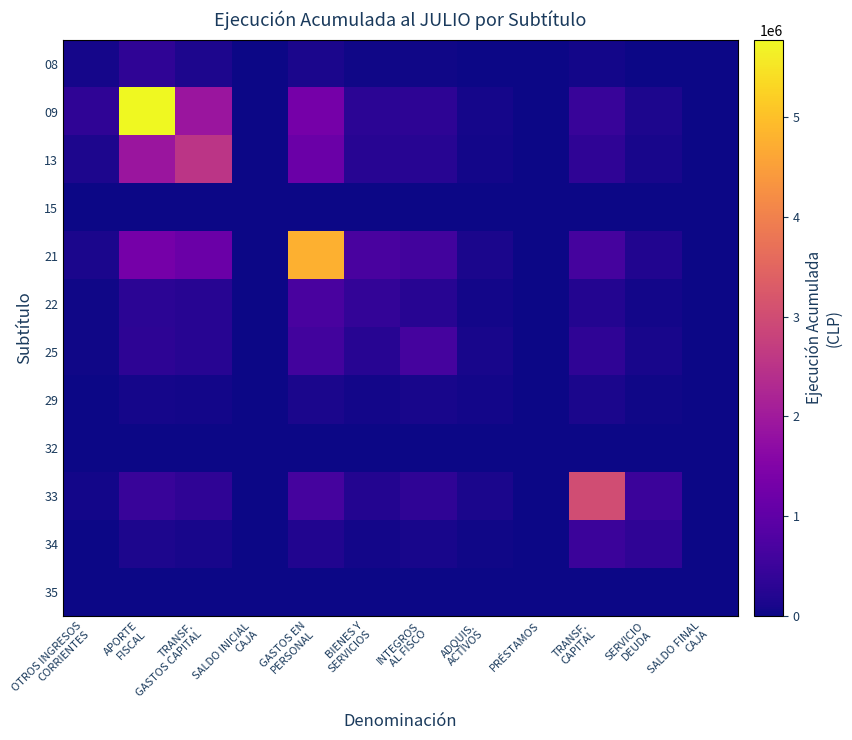

Reading left to right, extract all data points from this chart.

08: OTROS INGRESOS
CORRIENTES=82417.0	APORTE
FISCAL=345046.2	TRANSF.
GASTOS CAPITAL=152572.0	SALDO INICIAL
CAJA=0.0	GASTOS EN
PERSONAL=125446.6	BIENES Y
SERVICIOS=30201.0	INTEGROS
AL FISCO=33150.7	ADQUIS.
ACTIVOS=8345.8	PRÉSTAMOS=0.0	TRANSF.
CAPITAL=49919.0	SERVICIO
DEUDA=15509.7	SALDO FINAL
CAJA=0.0
09: OTROS INGRESOS
CORRIENTES=345046.2	APORTE
FISCAL=5778268.0	TRANSF.
GASTOS CAPITAL=1916269.6	SALDO INICIAL
CAJA=0.0	GASTOS EN
PERSONAL=1312984.1	BIENES Y
SERVICIOS=303453.6	INTEGROS
AL FISCO=323840.0	ADQUIS.
ACTIVOS=79864.0	PRÉSTAMOS=0.0	TRANSF.
CAPITAL=464423.3	SERVICIO
DEUDA=142851.6	SALDO FINAL
CAJA=0.0
13: OTROS INGRESOS
CORRIENTES=152572.0	APORTE
FISCAL=1916269.6	TRANSF.
GASTOS CAPITAL=2542000.0	SALDO INICIAL
CAJA=0.0	GASTOS EN
PERSONAL=1161146.8	BIENES Y
SERVICIOS=251588.8	INTEGROS
AL FISCO=257751.2	ADQUIS.
ACTIVOS=61799.8	PRÉSTAMOS=0.0	TRANSF.
CAPITAL=346541.6	SERVICIO
DEUDA=105276.5	SALDO FINAL
CAJA=0.0
15: OTROS INGRESOS
CORRIENTES=0.0	APORTE
FISCAL=0.0	TRANSF.
GASTOS CAPITAL=0.0	SALDO INICIAL
CAJA=0.0	GASTOS EN
PERSONAL=0.0	BIENES Y
SERVICIOS=0.0	INTEGROS
AL FISCO=0.0	ADQUIS.
ACTIVOS=0.0	PRÉSTAMOS=0.0	TRANSF.
CAPITAL=0.0	SERVICIO
DEUDA=0.0	SALDO FINAL
CAJA=0.0
21: OTROS INGRESOS
CORRIENTES=125446.6	APORTE
FISCAL=1312984.1	TRANSF.
GASTOS CAPITAL=1161146.8	SALDO INICIAL
CAJA=0.0	GASTOS EN
PERSONAL=4773547.0	BIENES Y
SERVICIOS=689531.5	INTEGROS
AL FISCO=588684.0	ADQUIS.
ACTIVOS=127031.4	PRÉSTAMOS=0.0	TRANSF.
CAPITAL=633179.7	SERVICIO
DEUDA=185485.1	SALDO FINAL
CAJA=0.0
22: OTROS INGRESOS
CORRIENTES=30201.0	APORTE
FISCAL=303453.6	TRANSF.
GASTOS CAPITAL=251588.8	SALDO INICIAL
CAJA=0.0	GASTOS EN
PERSONAL=689531.5	BIENES Y
SERVICIOS=398407.0	INTEGROS
AL FISCO=255103.5	ADQUIS.
ACTIVOS=48932.0	PRÉSTAMOS=0.0	TRANSF.
CAPITAL=219508.4	SERVICIO
DEUDA=62517.1	SALDO FINAL
CAJA=0.0
25: OTROS INGRESOS
CORRIENTES=33150.7	APORTE
FISCAL=323840.0	TRANSF.
GASTOS CAPITAL=257751.2	SALDO INICIAL
CAJA=0.0	GASTOS EN
PERSONAL=588684.0	BIENES Y
SERVICIOS=255103.5	INTEGROS
AL FISCO=653380.0	ADQUIS.
ACTIVOS=93994.7	PRÉSTAMOS=0.0	TRANSF.
CAPITAL=351382.9	SERVICIO
DEUDA=96072.5	SALDO FINAL
CAJA=0.0
29: OTROS INGRESOS
CORRIENTES=8345.8	APORTE
FISCAL=79864.0	TRANSF.
GASTOS CAPITAL=61799.8	SALDO INICIAL
CAJA=0.0	GASTOS EN
PERSONAL=127031.4	BIENES Y
SERVICIOS=48932.0	INTEGROS
AL FISCO=93994.7	ADQUIS.
ACTIVOS=54088.0	PRÉSTAMOS=0.0	TRANSF.
CAPITAL=134799.1	SERVICIO
DEUDA=34552.3	SALDO FINAL
CAJA=0.0
32: OTROS INGRESOS
CORRIENTES=0.0	APORTE
FISCAL=0.0	TRANSF.
GASTOS CAPITAL=0.0	SALDO INICIAL
CAJA=0.0	GASTOS EN
PERSONAL=0.0	BIENES Y
SERVICIOS=0.0	INTEGROS
AL FISCO=0.0	ADQUIS.
ACTIVOS=0.0	PRÉSTAMOS=0.0	TRANSF.
CAPITAL=0.0	SERVICIO
DEUDA=0.0	SALDO FINAL
CAJA=0.0
33: OTROS INGRESOS
CORRIENTES=49919.0	APORTE
FISCAL=464423.3	TRANSF.
GASTOS CAPITAL=346541.6	SALDO INICIAL
CAJA=0.0	GASTOS EN
PERSONAL=633179.7	BIENES Y
SERVICIOS=219508.4	INTEGROS
AL FISCO=351382.9	ADQUIS.
ACTIVOS=134799.1	PRÉSTAMOS=0.0	TRANSF.
CAPITAL=3023537.0	SERVICIO
DEUDA=516670.9	SALDO FINAL
CAJA=0.0
34: OTROS INGRESOS
CORRIENTES=15509.7	APORTE
FISCAL=142851.6	TRANSF.
GASTOS CAPITAL=105276.5	SALDO INICIAL
CAJA=0.0	GASTOS EN
PERSONAL=185485.1	BIENES Y
SERVICIOS=62517.1	INTEGROS
AL FISCO=96072.5	ADQUIS.
ACTIVOS=34552.3	PRÉSTAMOS=0.0	TRANSF.
CAPITAL=516670.9	SERVICIO
DEUDA=353161.0	SALDO FINAL
CAJA=0.0
35: OTROS INGRESOS
CORRIENTES=0.0	APORTE
FISCAL=0.0	TRANSF.
GASTOS CAPITAL=0.0	SALDO INICIAL
CAJA=0.0	GASTOS EN
PERSONAL=0.0	BIENES Y
SERVICIOS=0.0	INTEGROS
AL FISCO=0.0	ADQUIS.
ACTIVOS=0.0	PRÉSTAMOS=0.0	TRANSF.
CAPITAL=0.0	SERVICIO
DEUDA=0.0	SALDO FINAL
CAJA=0.0